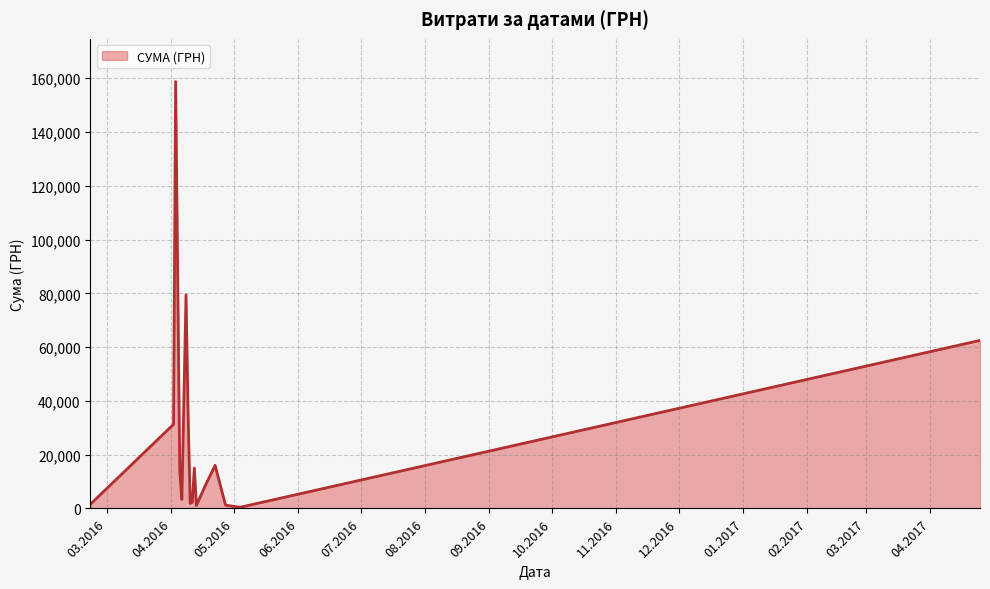

Does the chart have visible grid lines?

Yes